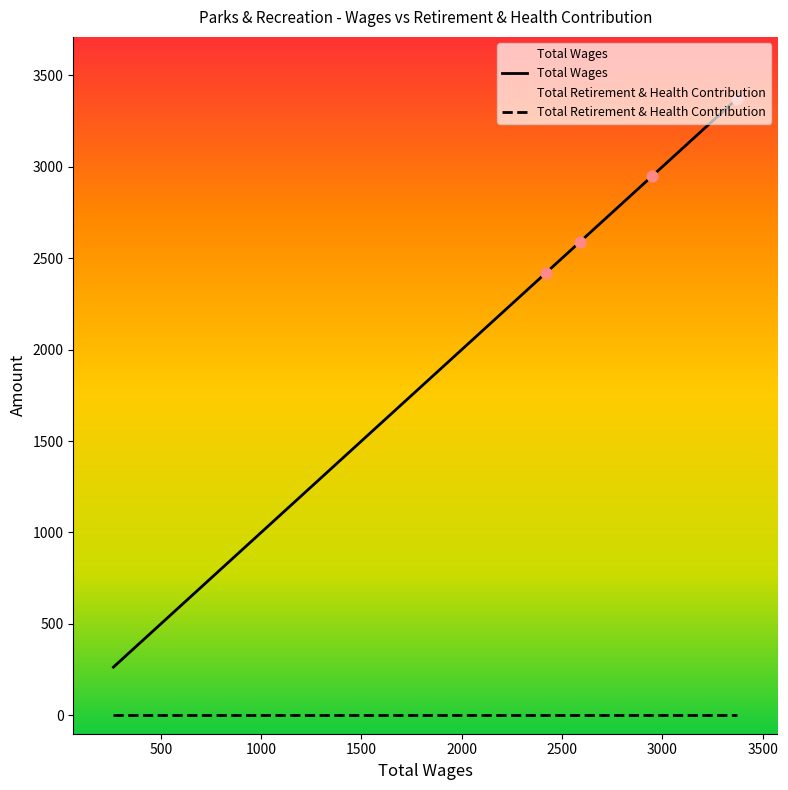

Which series has the largest Y range (max minus min)?

Total Wages